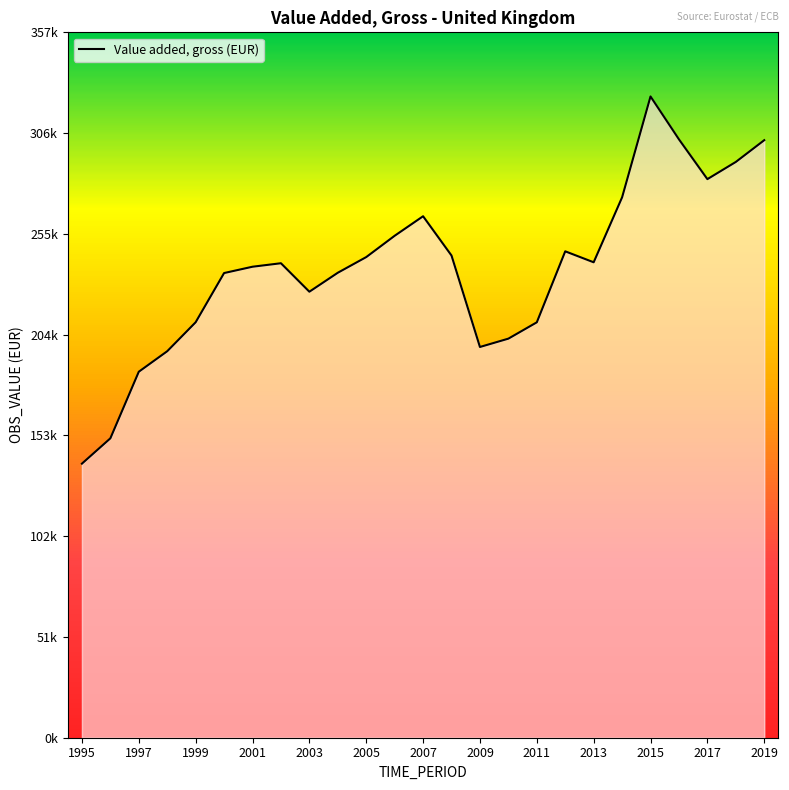

Does the chart display data point markers on the line(s)?

No